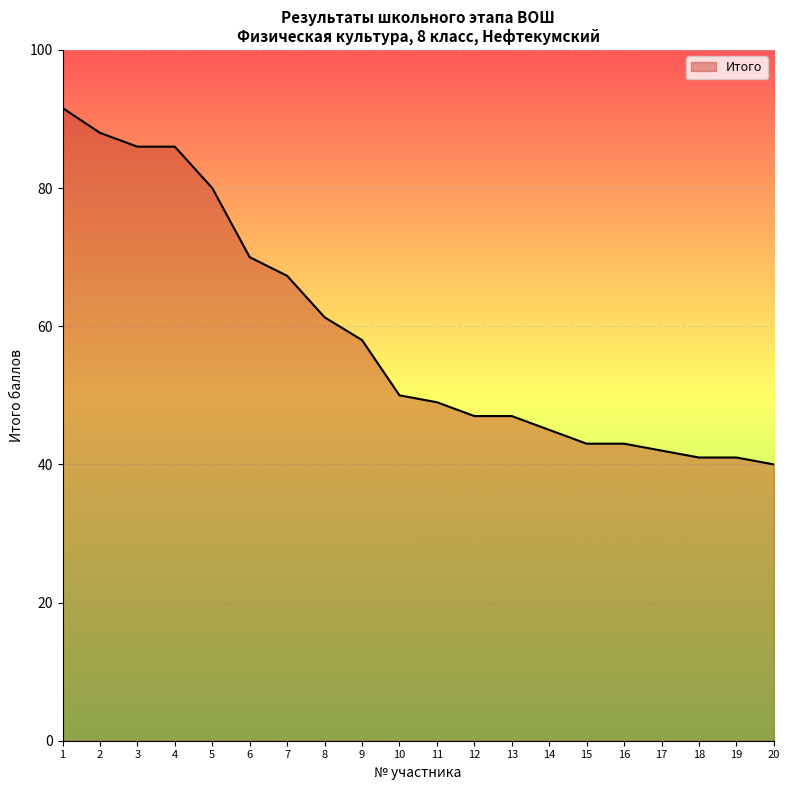

The value at 14 is 14.5. True or false?

False